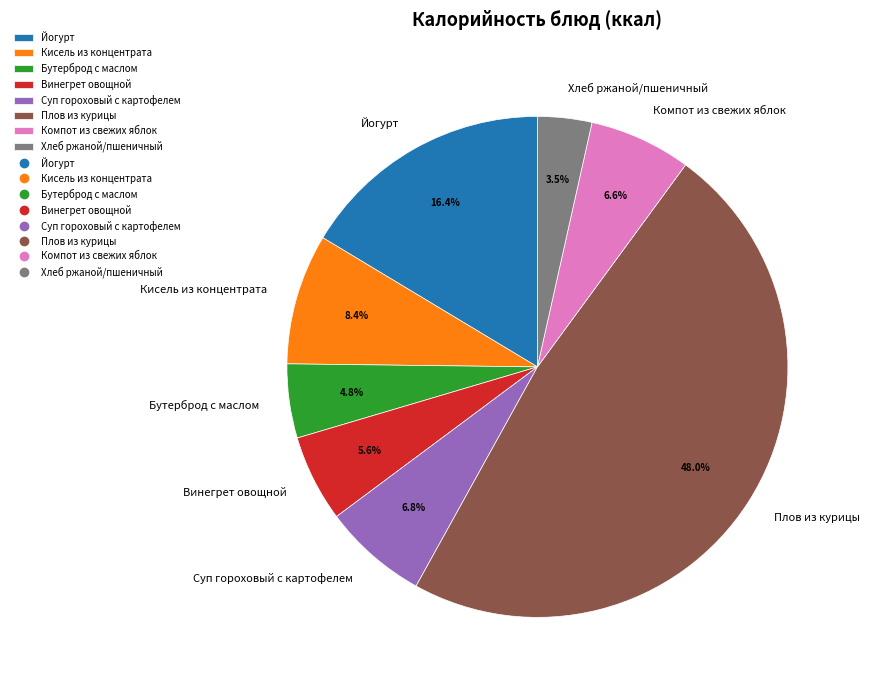

Is it true that Бутерброд с маслом is 15% of the pie?

False